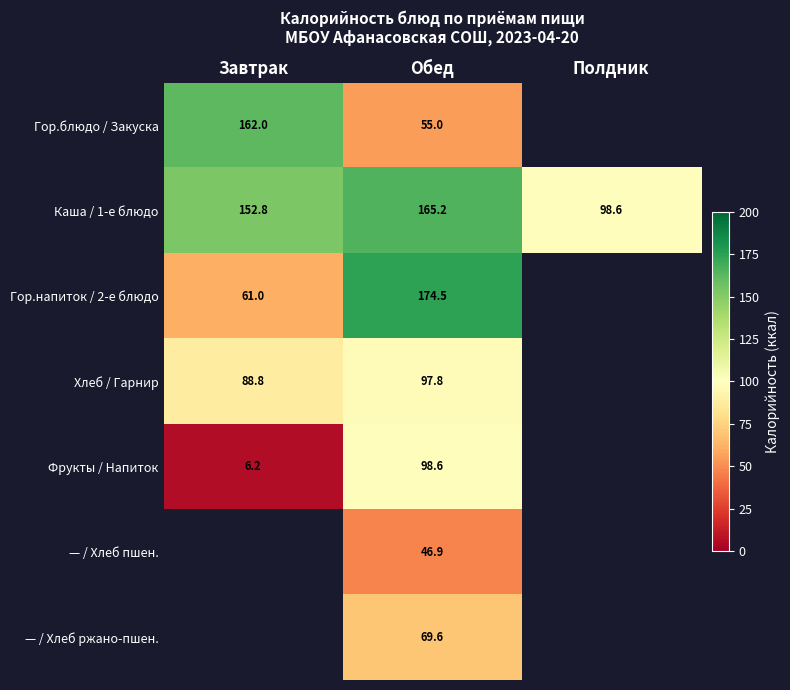

At which label is Каша / 1-е блюдо closest to 131?

Завтрак